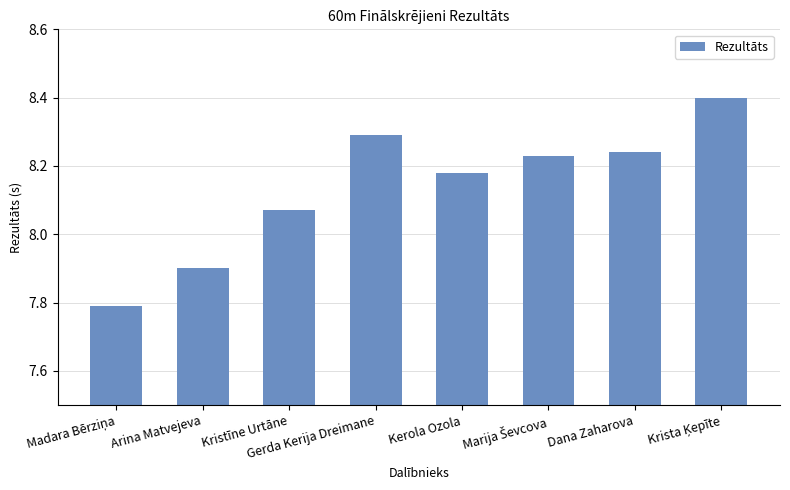

Which has a higher value, Kristīne Urtāne or Dana Zaharova?

Dana Zaharova